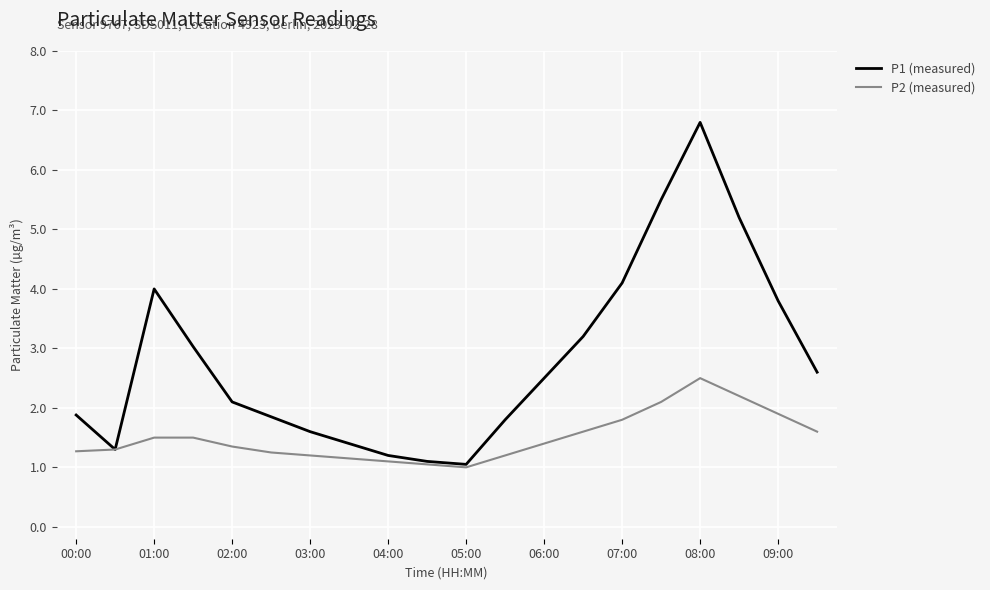

Which series has the largest total across all categories?

P1 (measured)